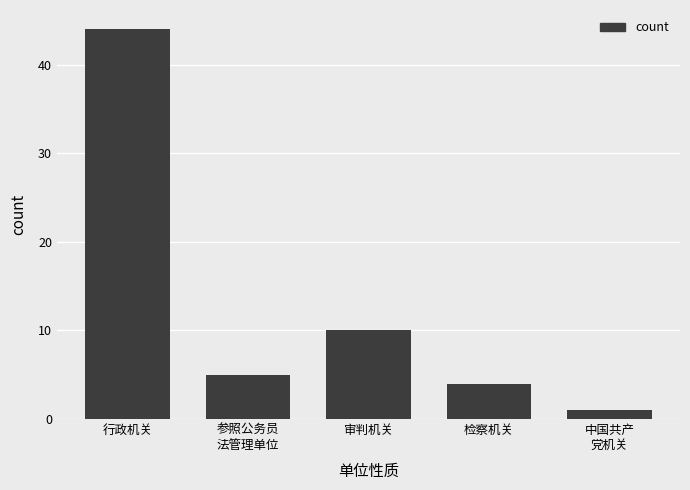

How many bars are there in total?

5